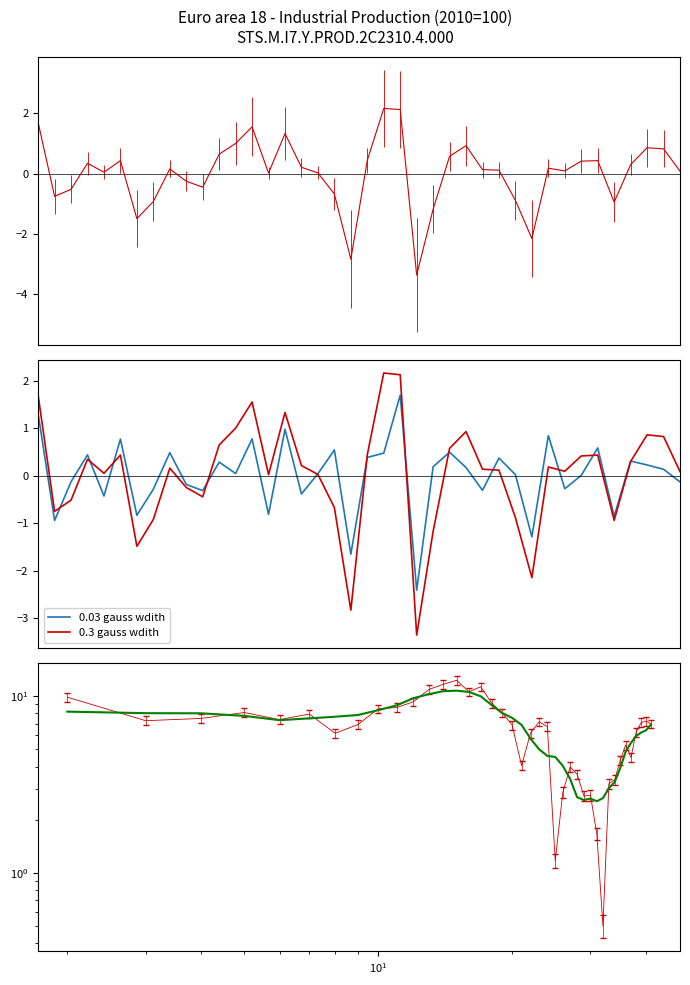

How many interior local valleys does the 0.3 gauss wdith series have?

10